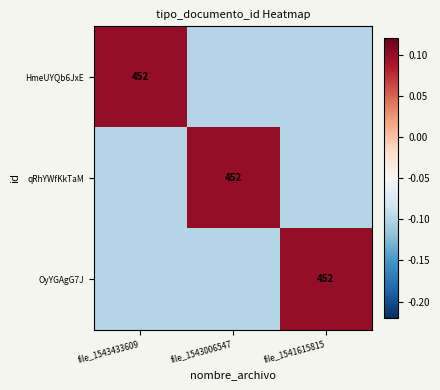

True or false: HmeUYQb6JxE has a value of 452.0 at file_1543433609.

True